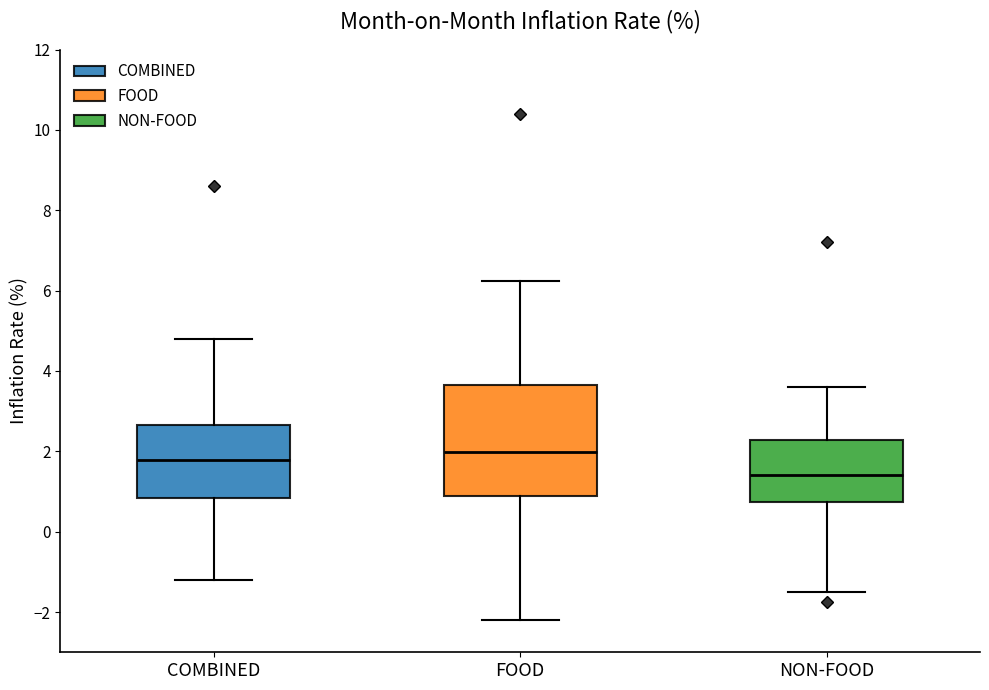

Which box is the tallest, from its lower edge to its upper edge?

FOOD